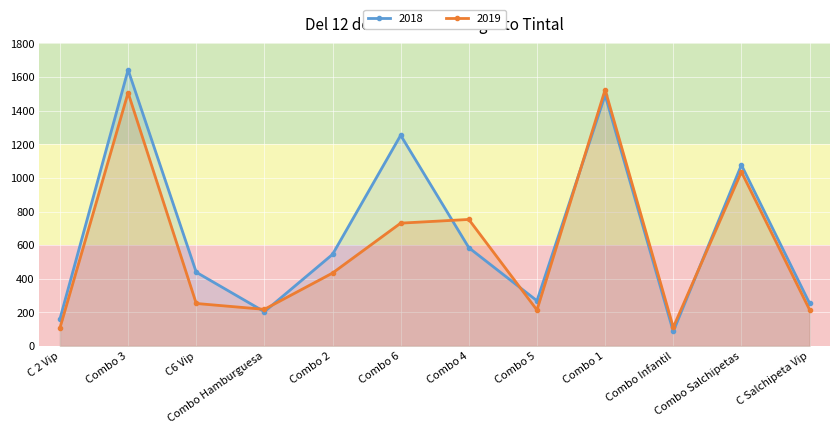

What is the sum of all 2019 values?

7105